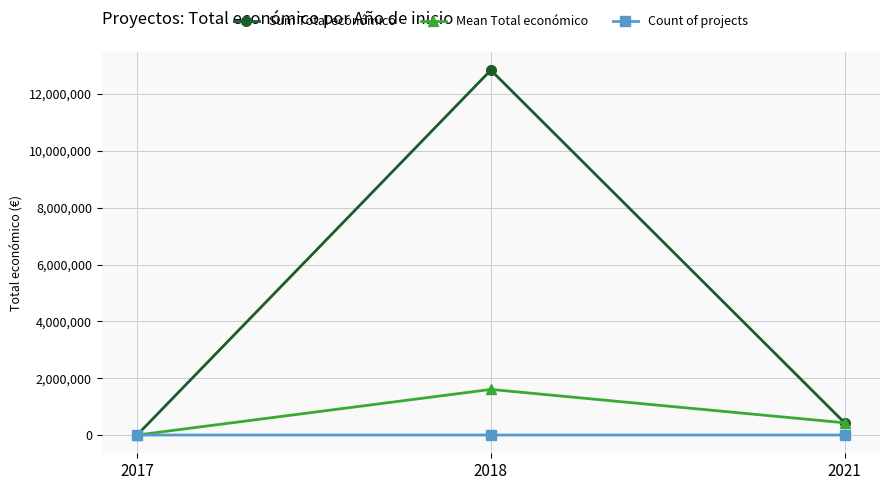

What is the value of the Mean Total económico point at the 3rd from the left?

430411